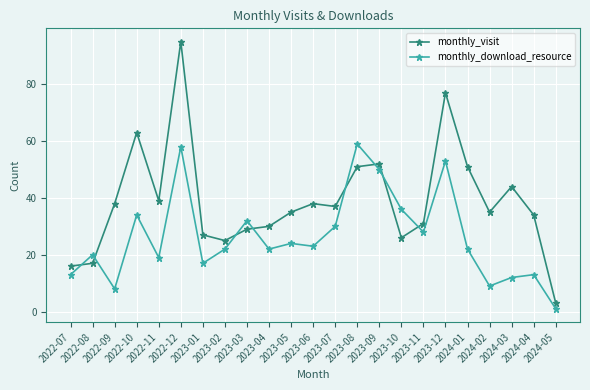

Rank the series at 2024-04 from highest to lowest value.

monthly_visit, monthly_download_resource